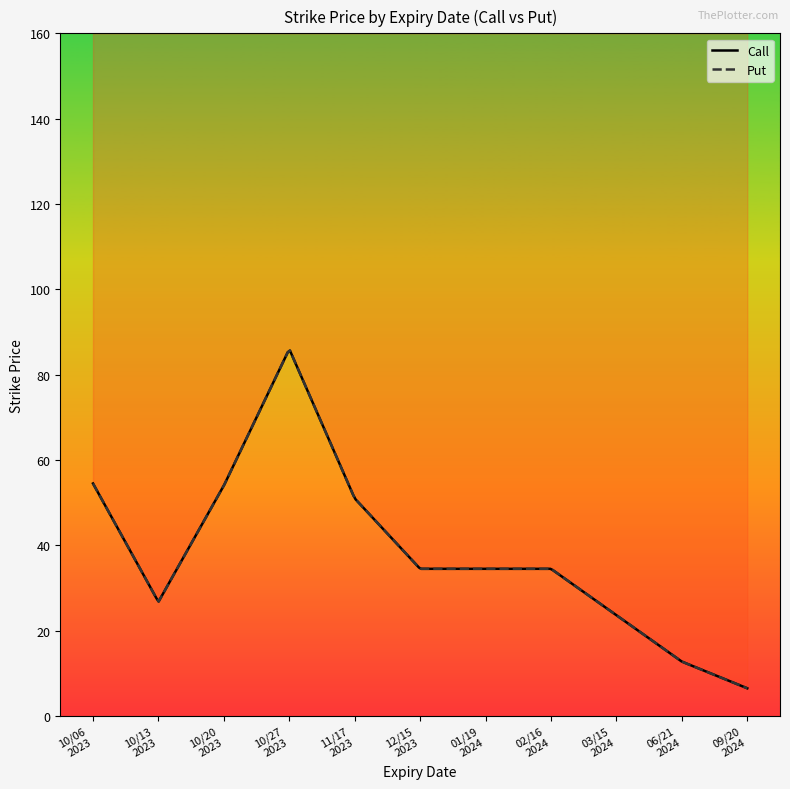

True or false: Put has a value of 51.0 at 20231117.

True